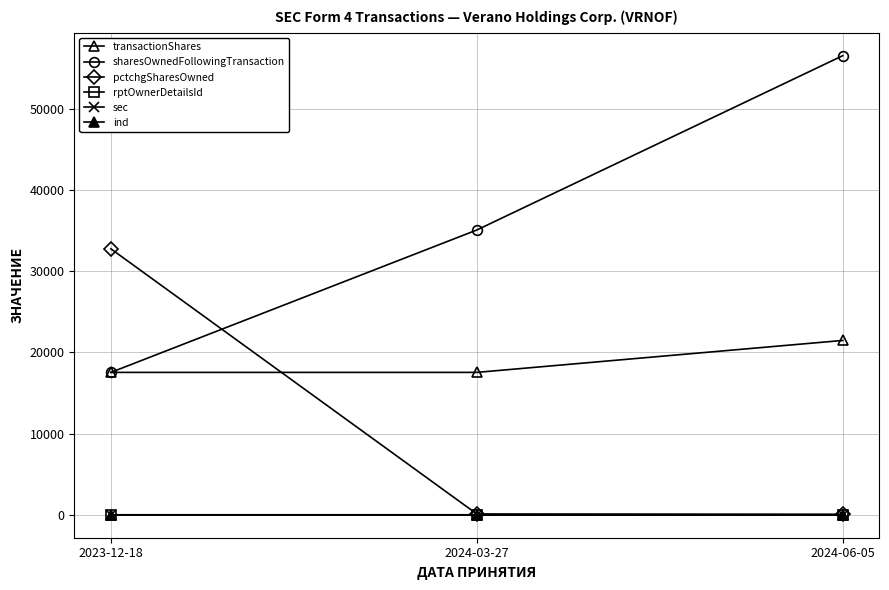

How many lines are shown in the chart?

6